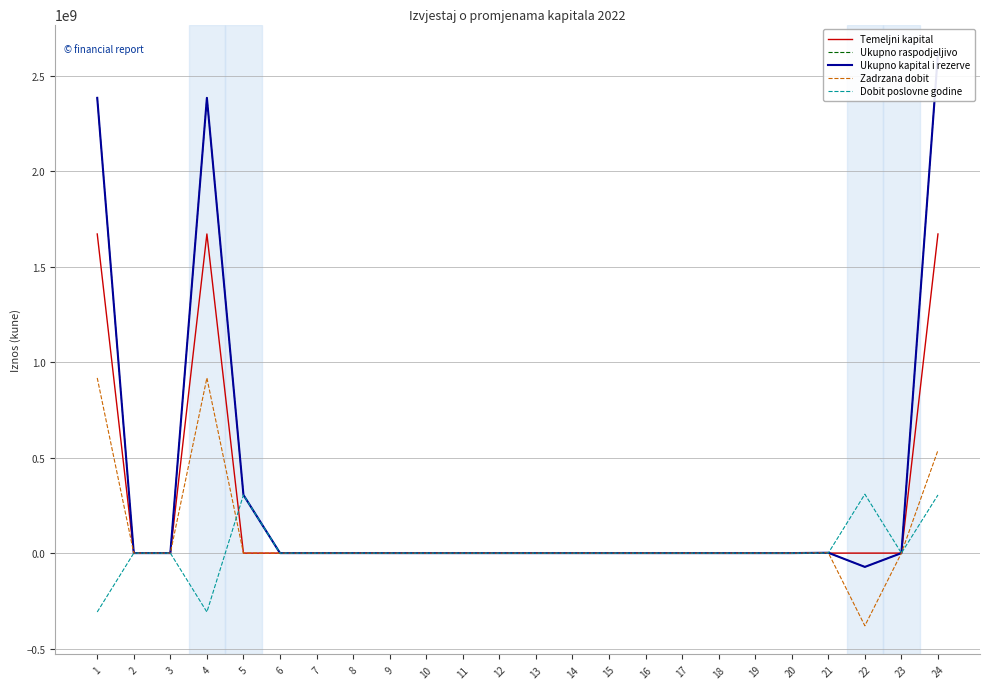

What is the total value across all series at 14?

-35226